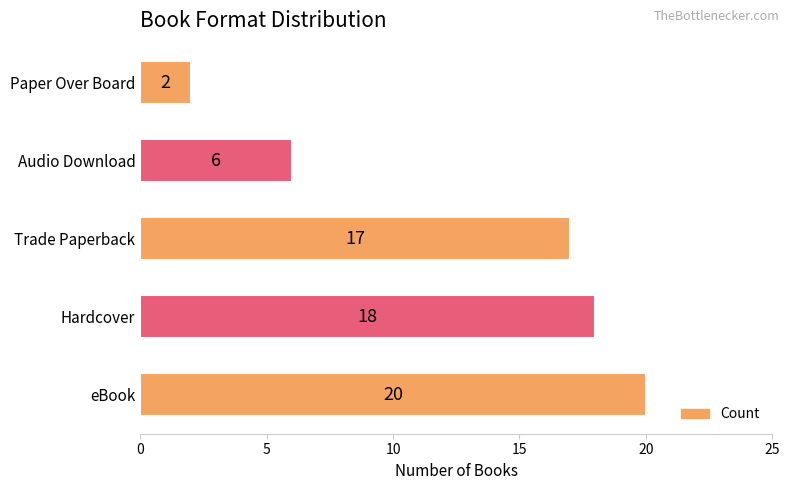

Reading bottom to top, extract all data points from this chart.

eBook=20	Hardcover=18	Trade Paperback=17	Audio Download=6	Paper Over Board=2